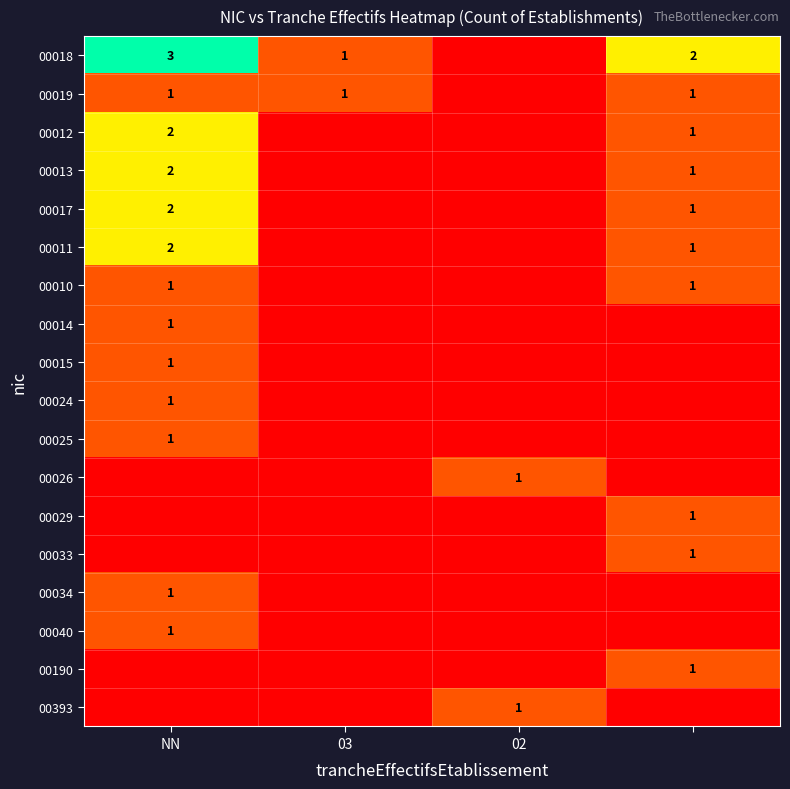

Is it true that 00018 equals 5 at NN?

False